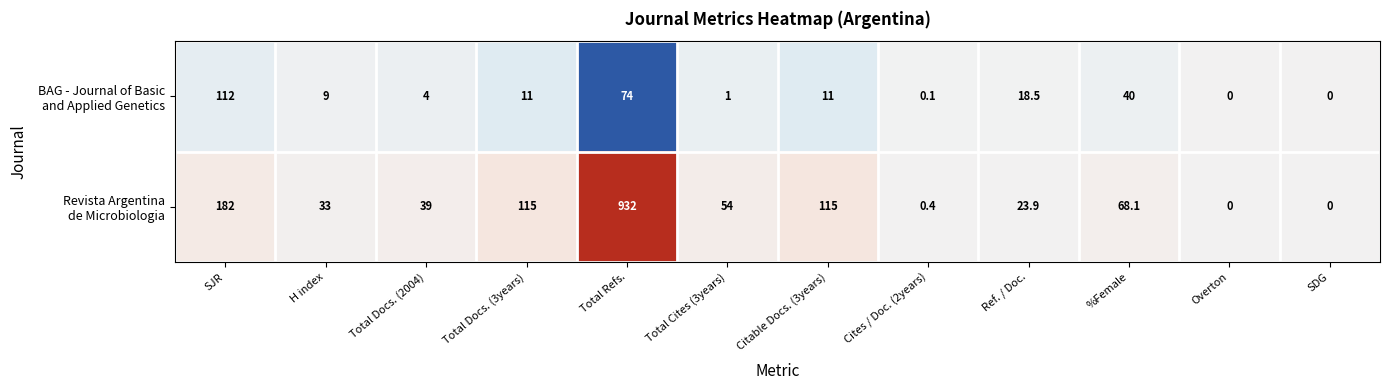

What is the total value across all series at SJR?

294.0